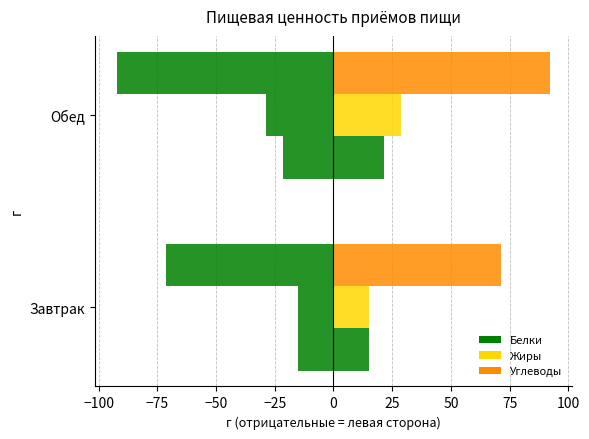

How many series are shown in this chart?

6